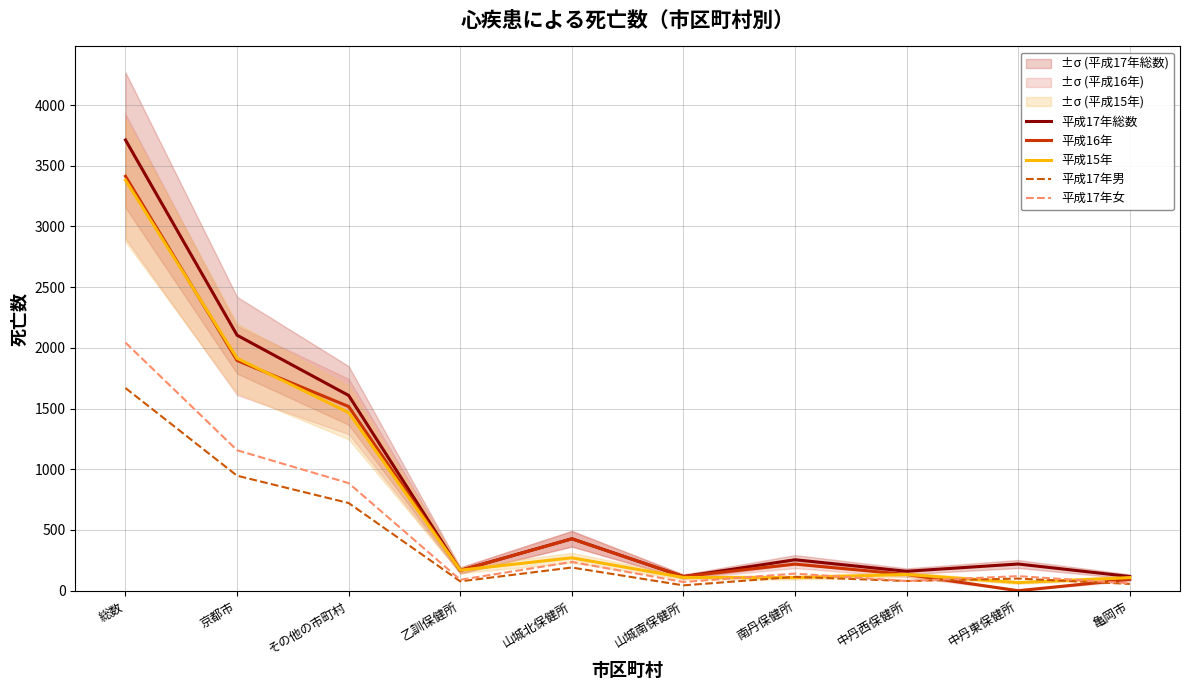

What is the difference between the second highest and second lowest values in the 平成17年女 series?

1085